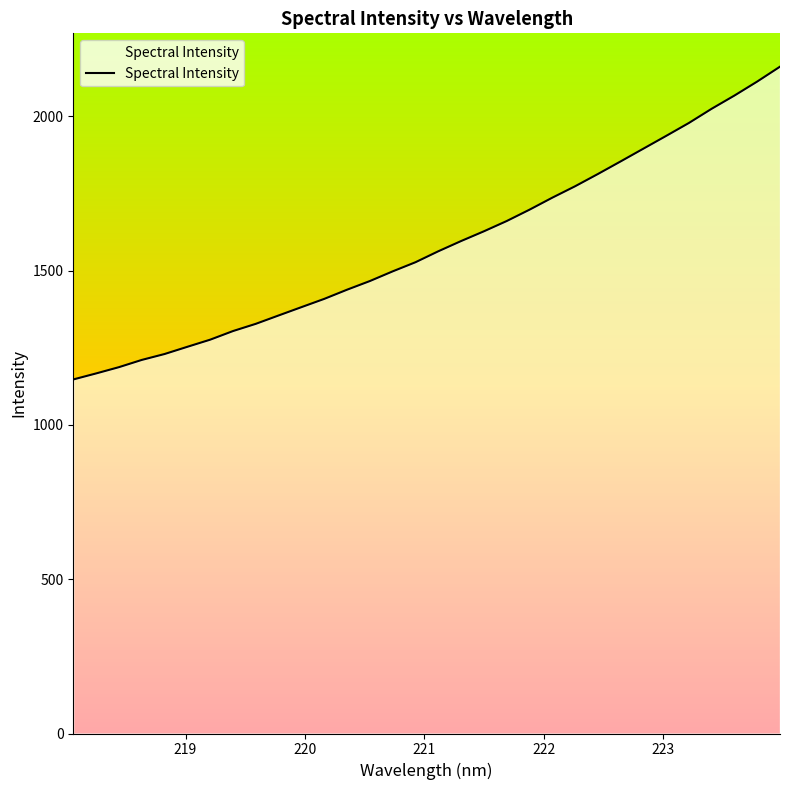

Reading left to right, extract all data points from this chart.

1147.4	1166.8	1187.2	1210.6	1229.8	1253.2	1276.3	1304.2	1327.7	1354.8	1381.7	1408.5	1438.2	1466.3	1497.6	1527.2	1562.7	1595.8	1627.4	1660.7	1697.4	1736.3	1773.3	1813.0	1853.9	1895.2	1936.6	1978.6	2024.6	2067.5	2112.8	2161.0